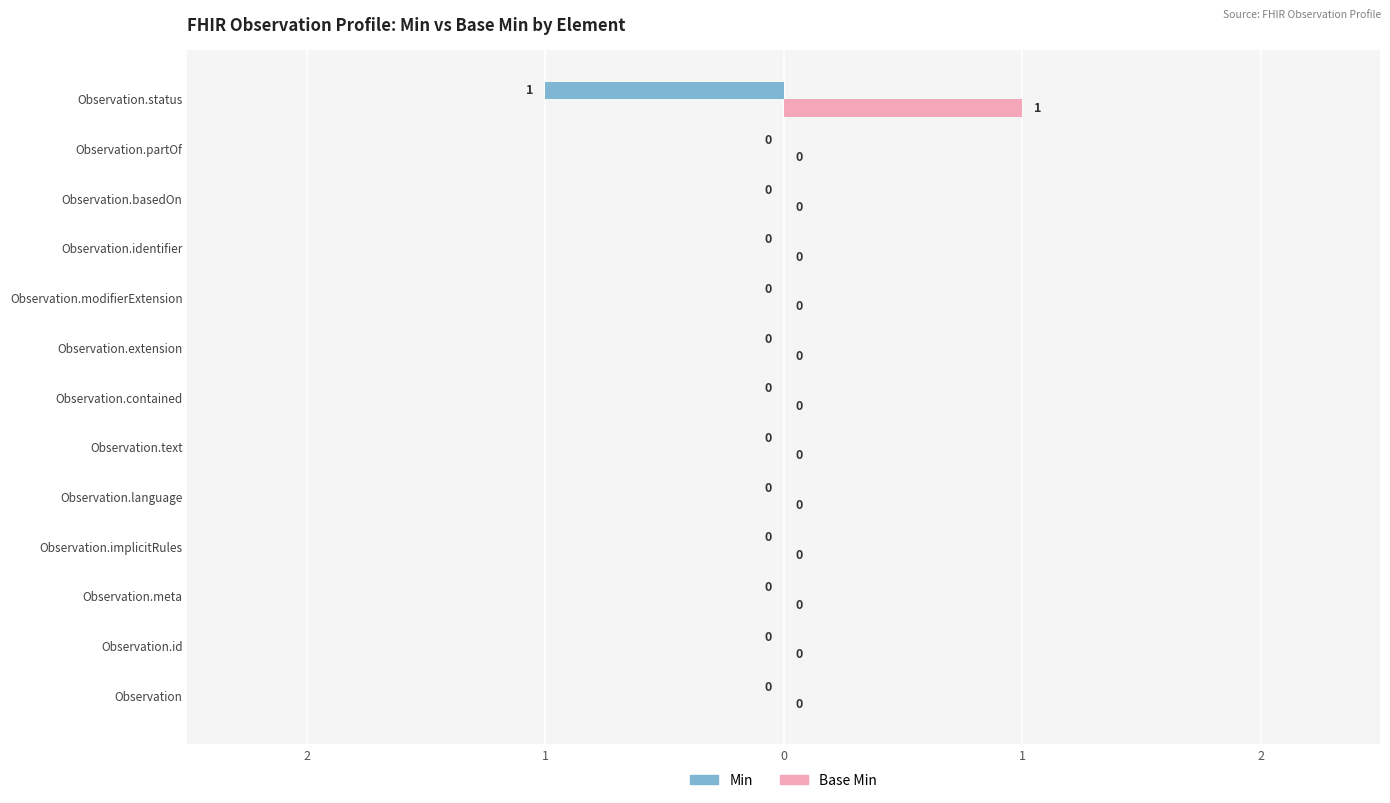

What are all the series names shown in the legend?

Min, Base Min